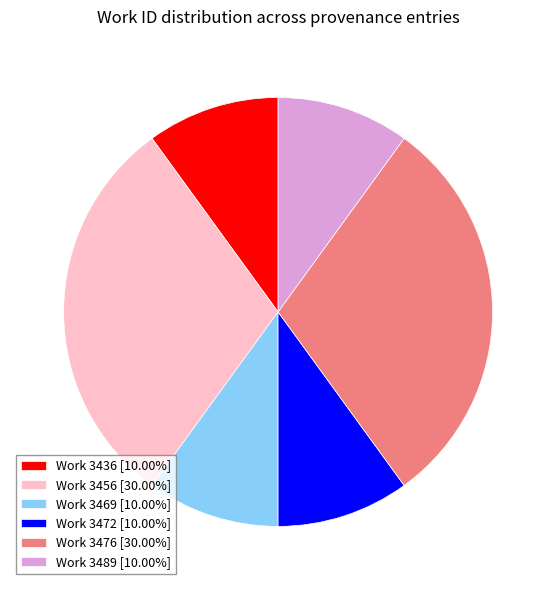

Combined, do Work 3469 [10.00%] and Work 3436 [10.00%] account for over 50%?

No